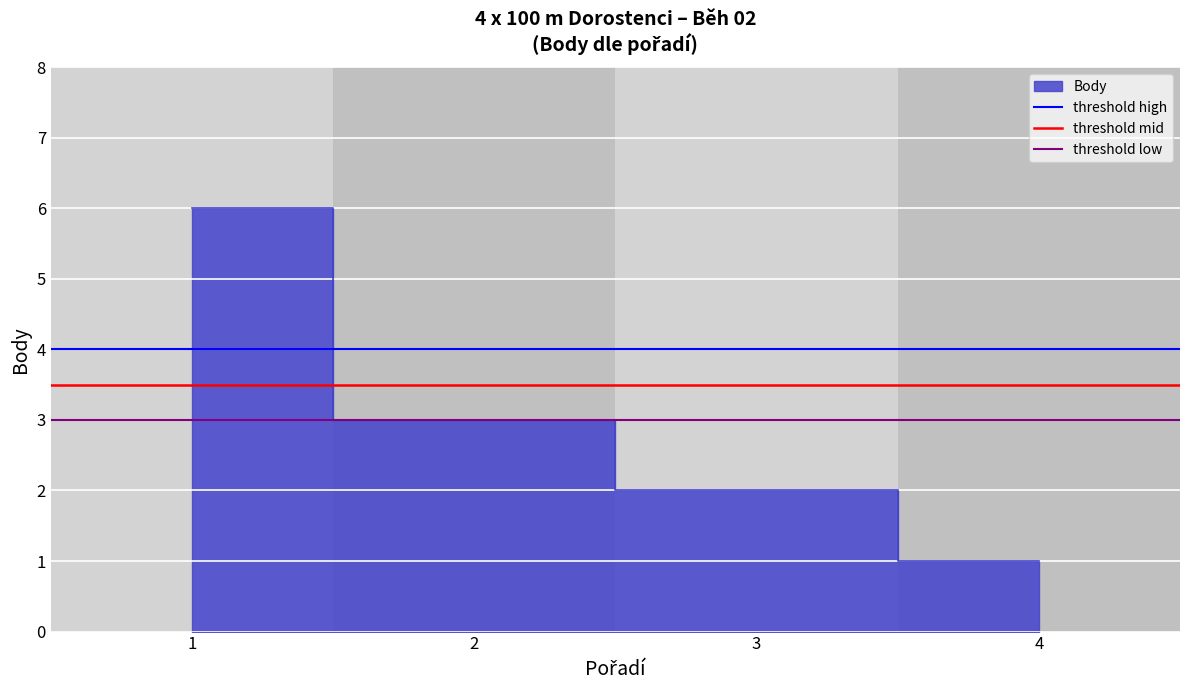

What is the value of the threshold low point at the 2nd from the left?

3.0